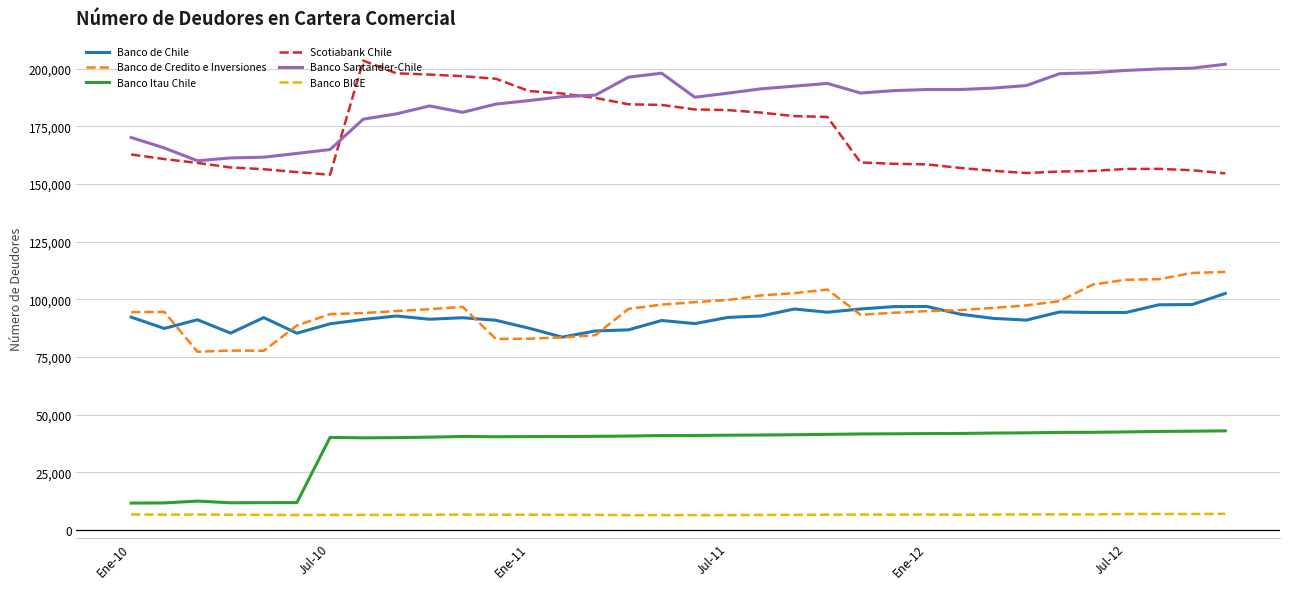

Which series has the largest total across all categories?

Banco Santander-Chile